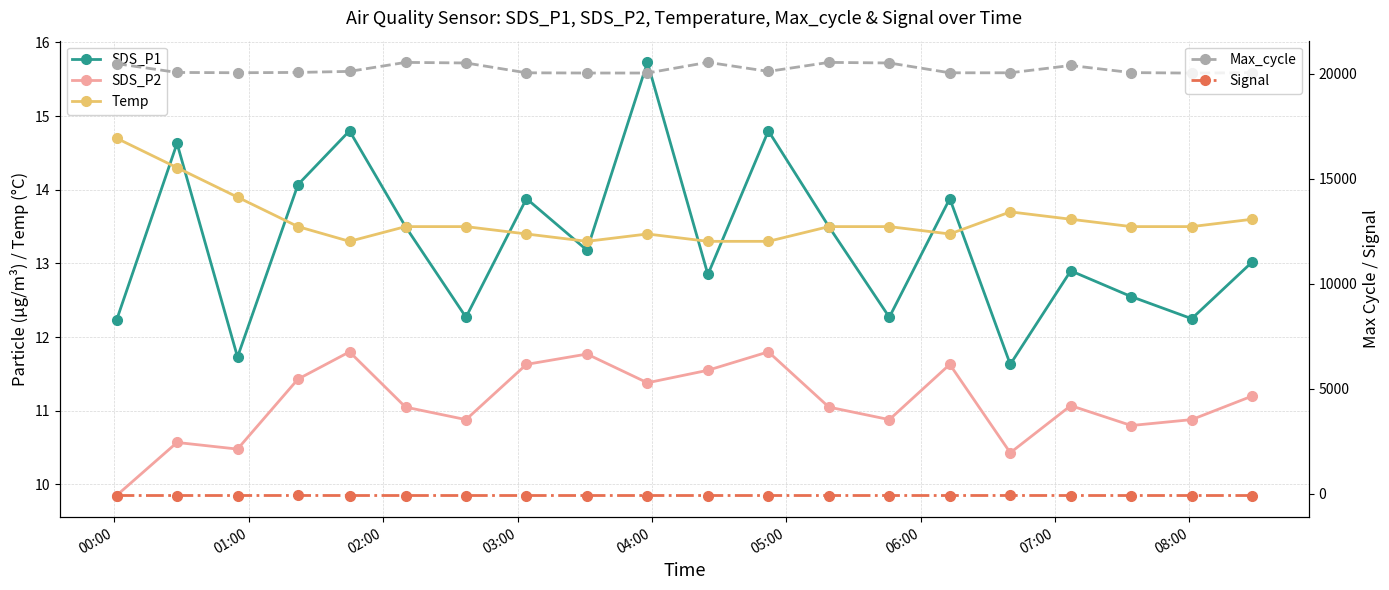

What is the difference between the Max_cycle values at 08:00 and 04:00?

77.0